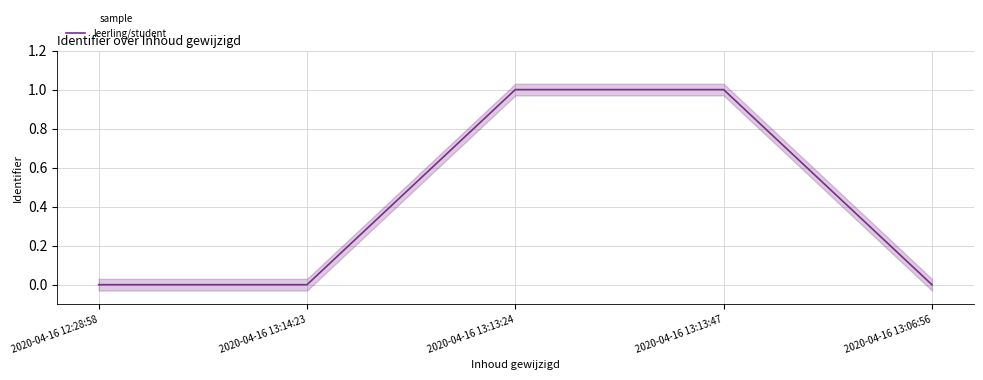

What is the maximum value shown in the chart?

1.0